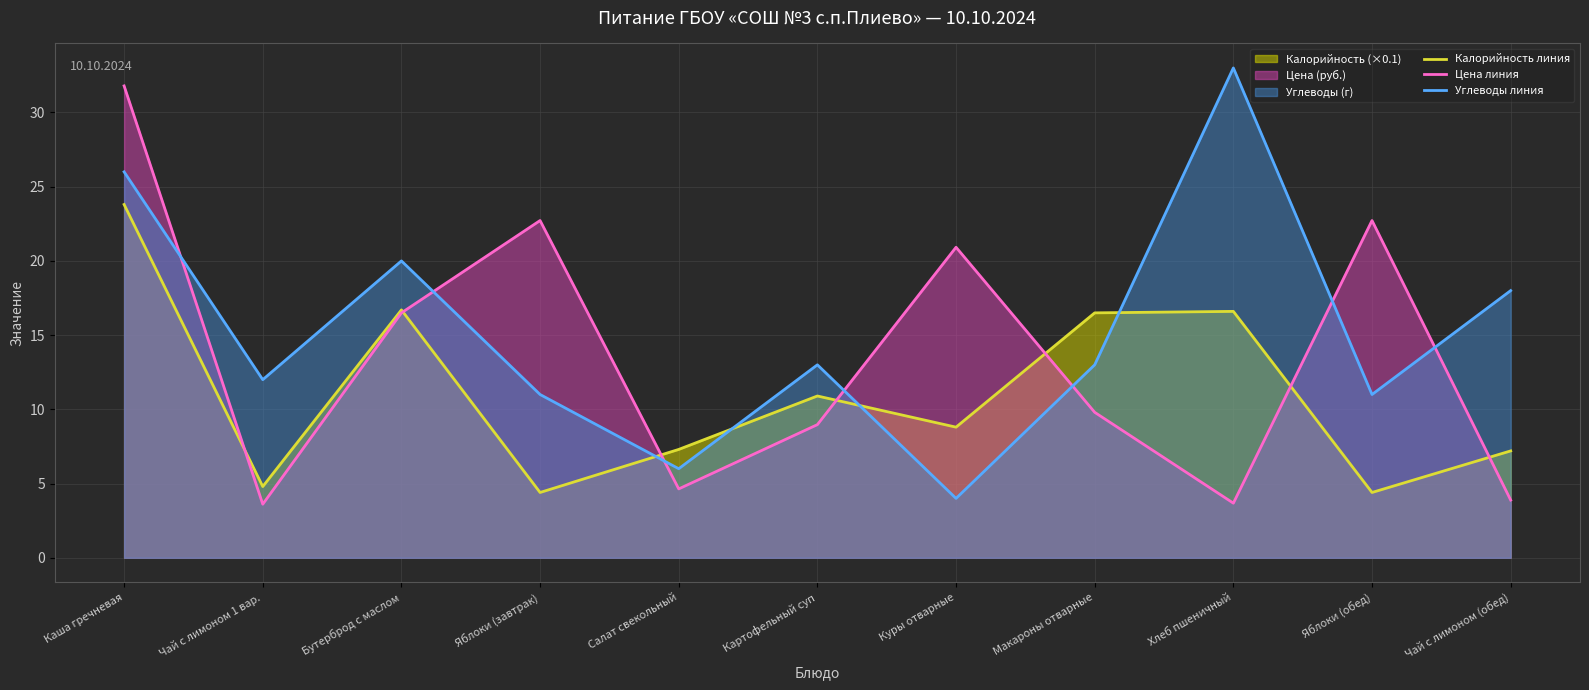

What is the average value of the Углеводы линия series?

15.2